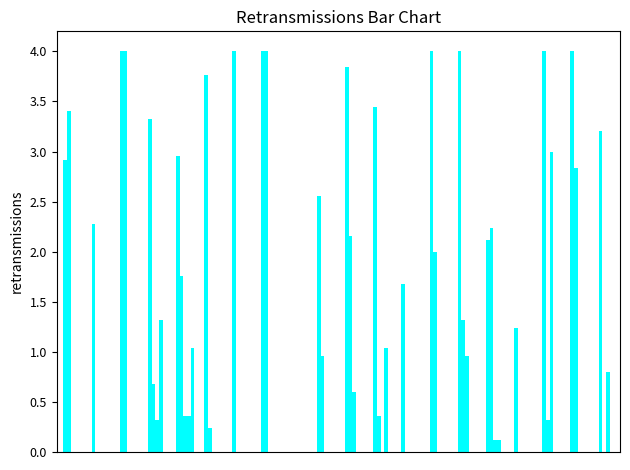

How many series are shown in this chart?

5